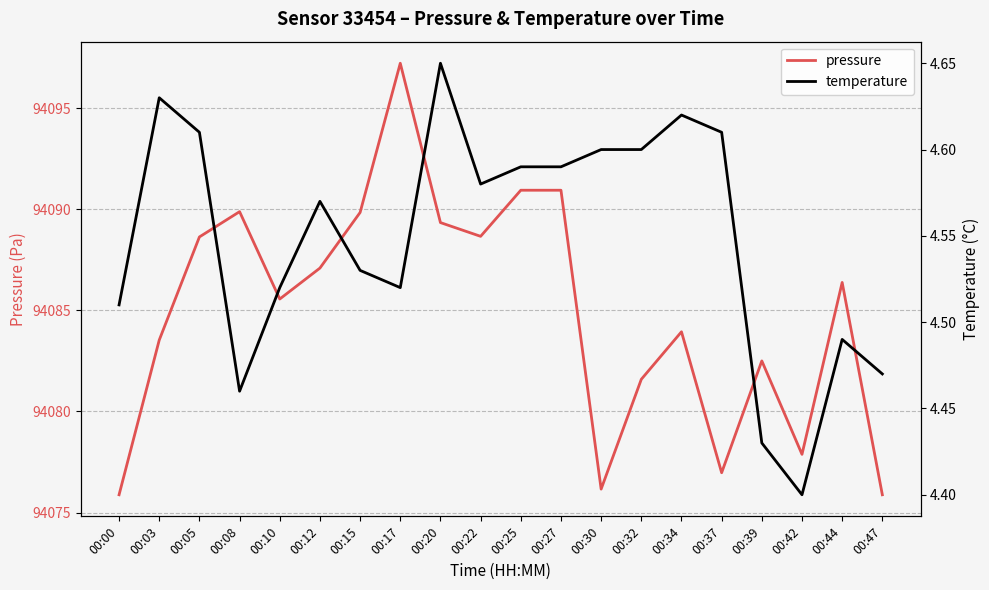

Which series has the largest total across all categories?

pressure